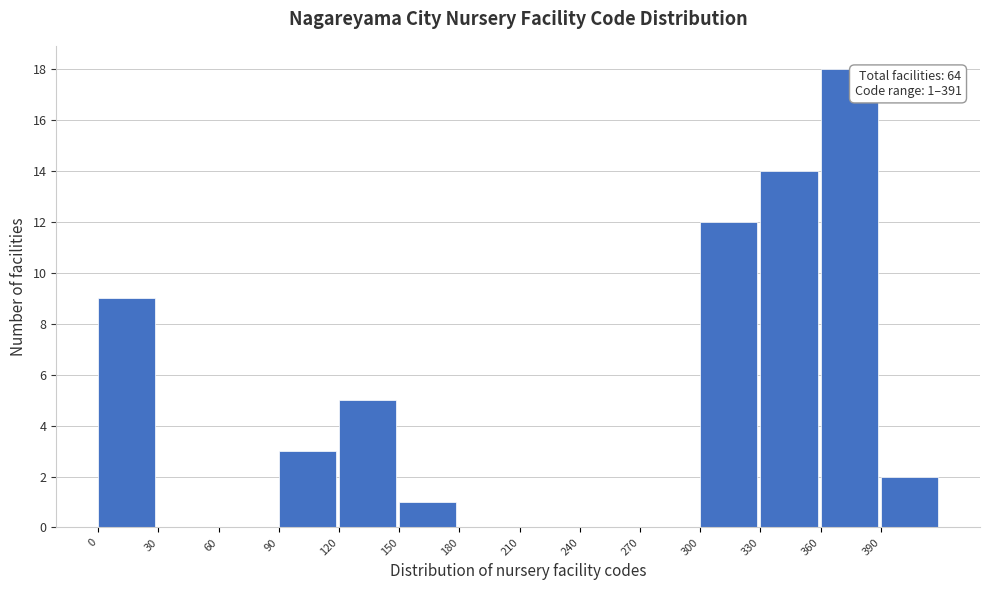

Which range on the x-axis has the tallest bar?

360 to 390